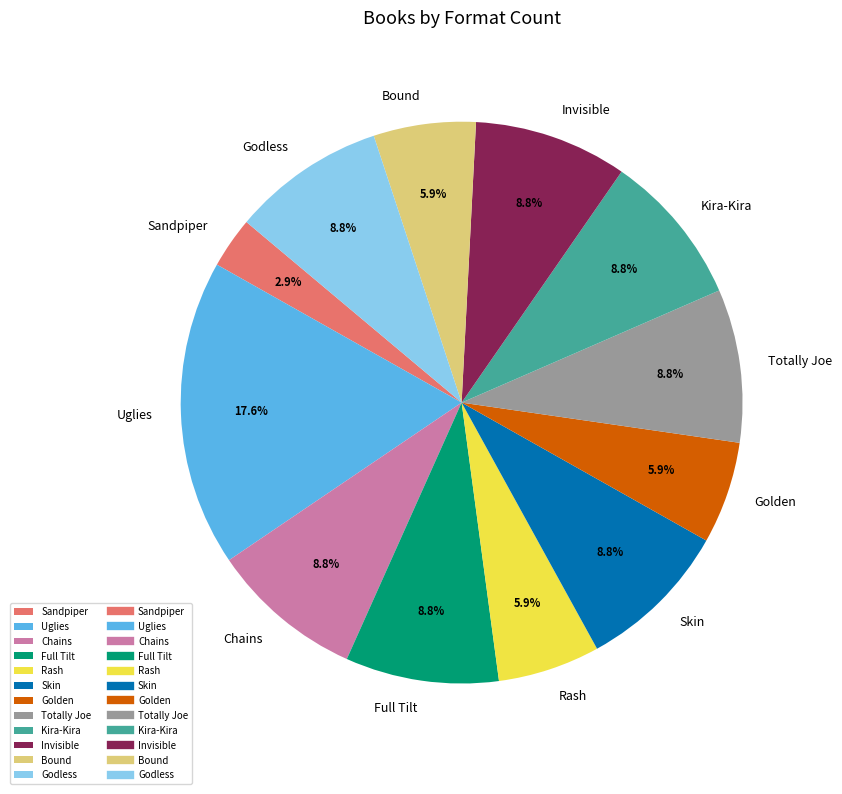

True or false: Sandpiper accounts for 11% of the total.

False